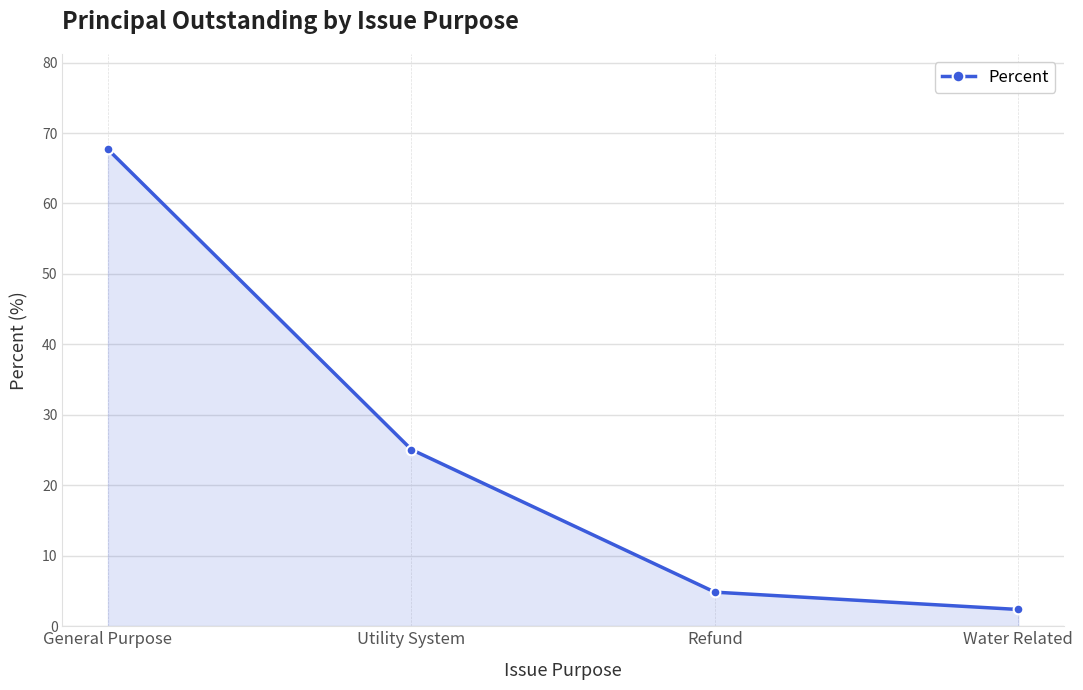

List the labels in order of value, smallest first.

Water Related, Refund, Utility System, General Purpose